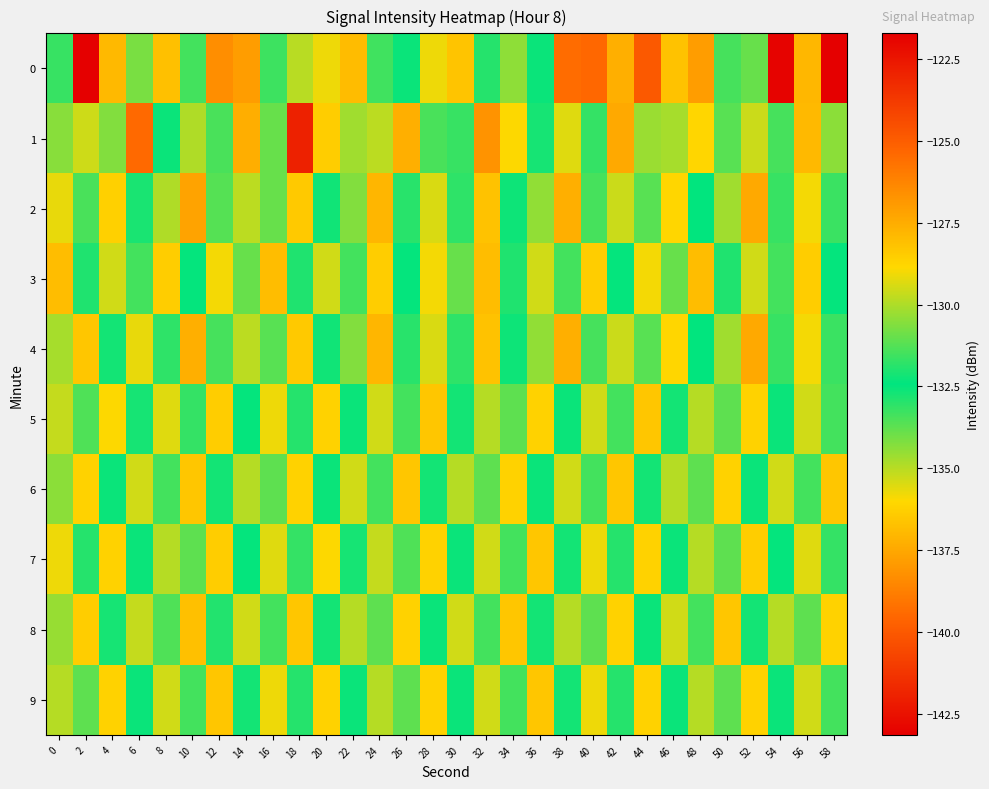

Reading left to right, extract all data points from this chart.

0: 0=-131.7	2=-121.7	4=-127.9	6=-134.1	8=-128.1	10=-133.4	12=-126.5	14=-127.0	16=-131.6	18=-135.0	20=-129.1	22=-128.0	24=-133.3	26=-132.6	28=-135.8	30=-128.2	32=-131.9	34=-134.4	36=-132.3	38=-125.5	40=-125.3	42=-127.6	44=-124.9	46=-128.2	48=-127.0	50=-131.4	52=-131.0	54=-121.9	56=-127.9	58=-143.1
1: 0=-130.5	2=-129.6	4=-130.6	6=-125.4	8=-132.6	10=-134.9	12=-131.4	14=-137.3	16=-133.9	18=-141.9	20=-128.5	22=-130.2	24=-129.8	26=-127.6	28=-131.4	30=-133.2	32=-126.7	34=-128.9	36=-132.1	38=-129.3	40=-131.7	42=-127.4	44=-134.6	46=-130.1	48=-128.8	50=-131.2	52=-129.6	54=-133.4	56=-127.9	58=-130.5
2: 0=-129.2	2=-131.4	4=-128.6	6=-132.8	8=-130.0	10=-127.2	12=-133.6	14=-129.8	16=-131.0	18=-128.4	20=-132.2	22=-130.6	24=-127.8	26=-133.0	28=-129.4	30=-131.8	32=-128.2	34=-132.6	36=-130.4	38=-127.6	40=-133.4	42=-129.6	44=-131.2	46=-128.8	48=-132.4	50=-130.2	52=-127.4	54=-133.2	56=-129.0	58=-131.6
3: 0=-128.0	2=-132.0	4=-129.5	6=-131.5	8=-128.5	10=-132.5	12=-129.0	14=-131.0	16=-128.0	18=-132.0	20=-129.5	22=-131.5	24=-128.5	26=-132.5	28=-129.0	30=-131.0	32=-128.0	34=-132.0	36=-129.5	38=-131.5	40=-128.5	42=-132.5	44=-129.0	46=-131.0	48=-128.0	50=-132.0	52=-129.5	54=-131.5	56=-128.5	58=-132.5
4: 0=-130.1	2=-128.3	4=-132.7	6=-129.2	8=-131.8	10=-127.6	12=-133.4	14=-129.8	16=-131.2	18=-128.4	20=-132.2	22=-130.6	24=-127.8	26=-133.0	28=-129.4	30=-131.8	32=-128.2	34=-132.6	36=-130.4	38=-127.6	40=-133.4	42=-129.6	44=-131.2	46=-128.8	48=-132.4	50=-130.2	52=-127.4	54=-133.2	56=-129.0	58=-131.6
5: 0=-129.7	2=-131.3	4=-128.9	6=-132.1	8=-129.3	10=-131.7	12=-128.5	14=-132.5	16=-129.1	18=-131.9	20=-128.7	22=-132.3	24=-129.5	26=-131.5	28=-128.3	30=-132.7	32=-129.9	34=-131.1	36=-128.7	38=-132.3	40=-129.5	42=-131.5	44=-128.3	46=-132.7	48=-129.9	50=-131.1	52=-128.7	54=-132.3	56=-129.5	58=-131.5
6: 0=-130.5	2=-128.7	4=-132.3	6=-129.5	8=-131.5	10=-128.3	12=-132.7	14=-129.9	16=-131.1	18=-128.7	20=-132.3	22=-129.5	24=-131.5	26=-128.3	28=-132.7	30=-129.9	32=-131.1	34=-128.7	36=-132.3	38=-129.5	40=-131.5	42=-128.3	44=-132.7	46=-129.9	48=-131.1	50=-128.7	52=-132.3	54=-129.5	56=-131.5	58=-128.3
7: 0=-129.1	2=-131.9	4=-128.7	6=-132.3	8=-129.9	10=-131.1	12=-128.5	14=-132.5	16=-129.3	18=-131.7	20=-128.9	22=-132.1	24=-129.7	26=-131.3	28=-128.7	30=-132.3	32=-129.5	34=-131.5	36=-128.3	38=-132.7	40=-129.1	42=-131.9	44=-128.7	46=-132.3	48=-129.9	50=-131.1	52=-128.5	54=-132.5	56=-129.3	58=-131.7
8: 0=-130.3	2=-128.5	4=-132.1	6=-129.7	8=-131.3	10=-128.1	12=-132.9	14=-129.5	16=-131.5	18=-128.3	20=-132.7	22=-129.9	24=-131.1	26=-128.7	28=-132.3	30=-129.5	32=-131.5	34=-128.3	36=-132.7	38=-129.9	40=-131.1	42=-128.7	44=-132.3	46=-129.5	48=-131.5	50=-128.3	52=-132.7	54=-129.9	56=-131.1	58=-128.7
9: 0=-129.9	2=-131.1	4=-128.7	6=-132.3	8=-129.5	10=-131.5	12=-128.3	14=-132.7	16=-129.1	18=-131.9	20=-128.7	22=-132.3	24=-129.9	26=-131.1	28=-128.7	30=-132.3	32=-129.5	34=-131.5	36=-128.3	38=-132.7	40=-129.1	42=-131.9	44=-128.7	46=-132.3	48=-129.9	50=-131.1	52=-128.7	54=-132.3	56=-129.5	58=-131.5